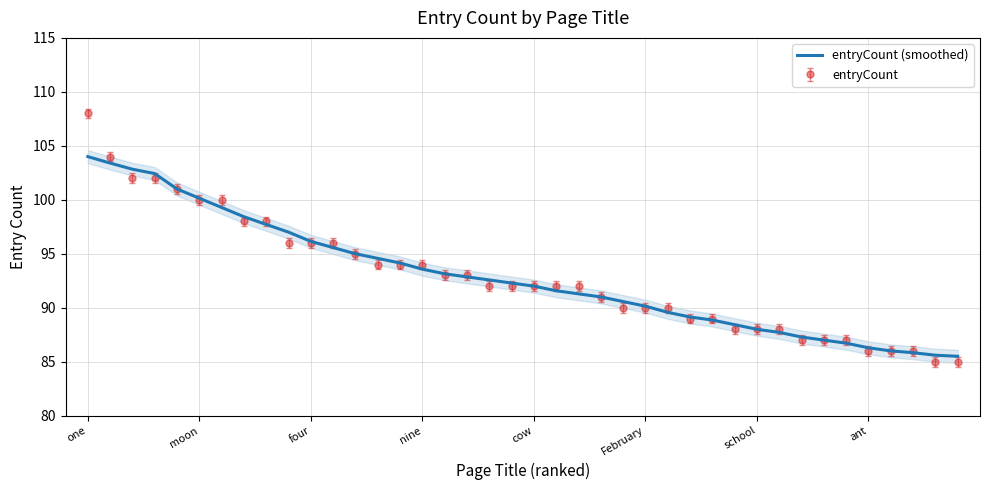

True or false: entryCount has a value of 133.4 at February.

False